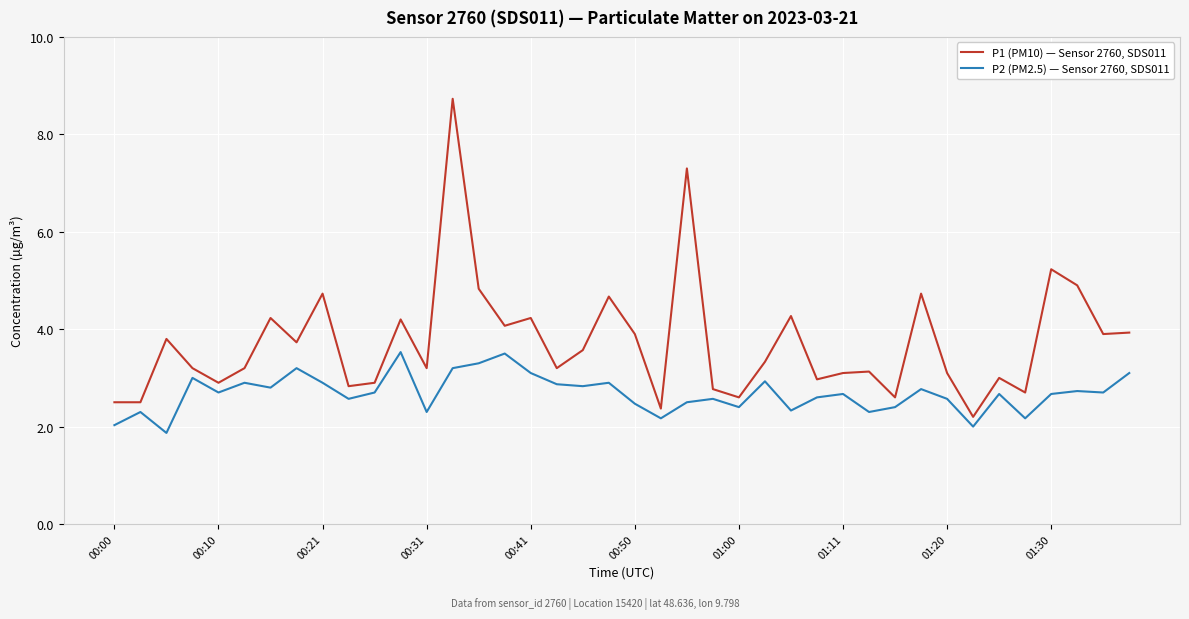

What is the greatest value displayed?

8.7